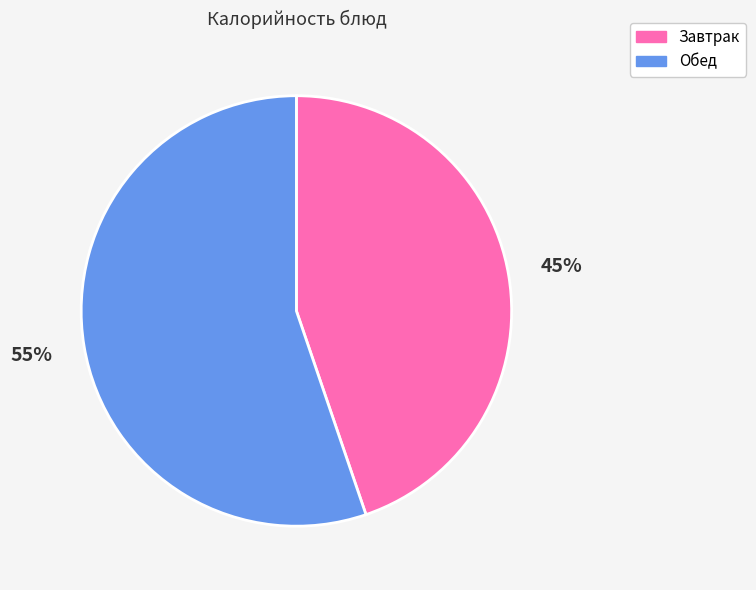

Rank the categories by value from highest to lowest.

Обед, Завтрак